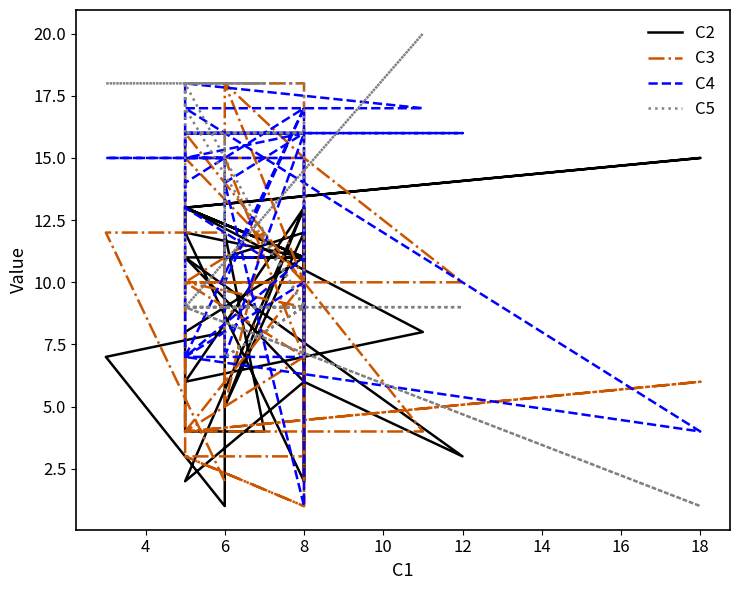

What are all the series names shown in the legend?

C2, C3, C4, C5